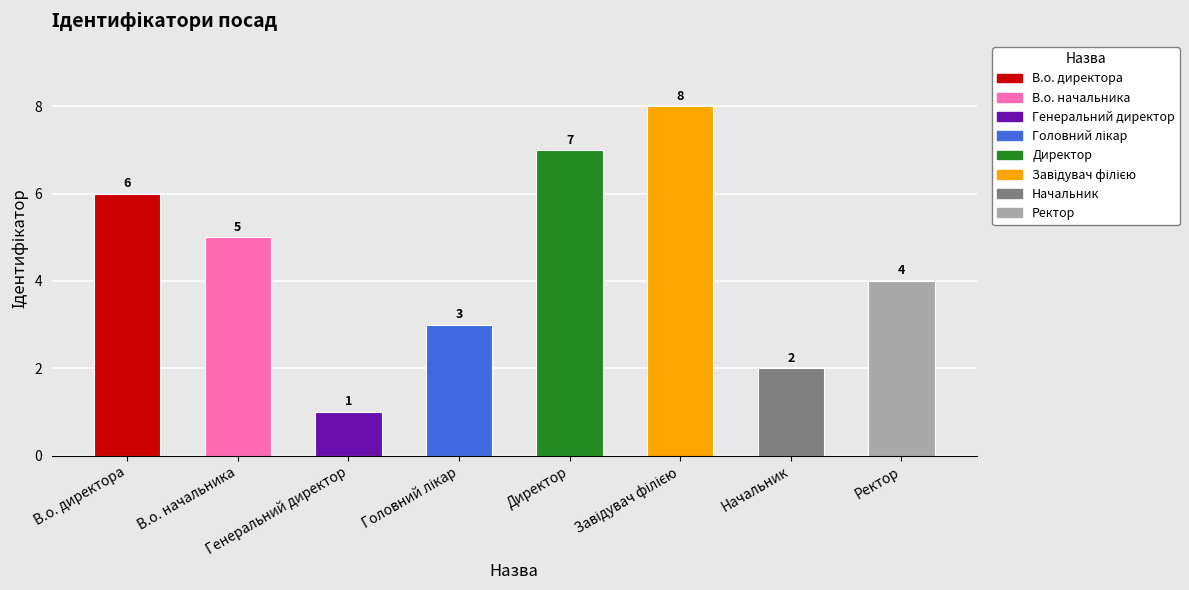

True or false: the data shows 1 at Генеральний директор.

True